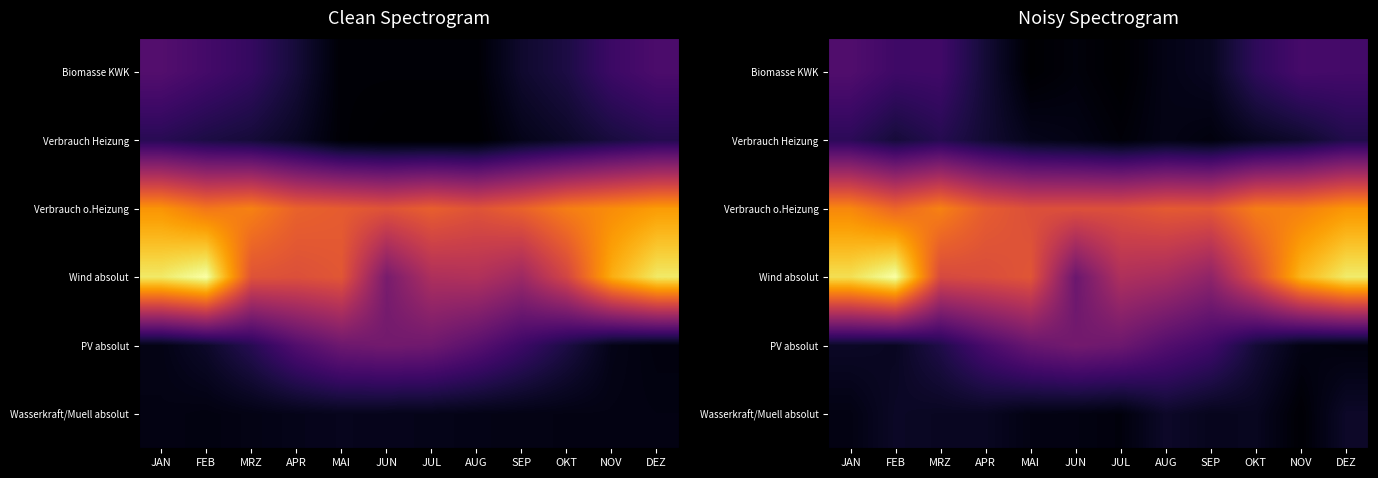

The Verbrauch Heizung series shows 2.1 at JUN. True or false?

True